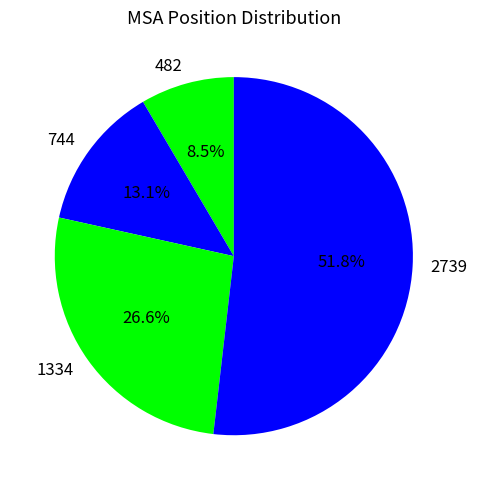

What is the smallest slice in the pie chart?

482